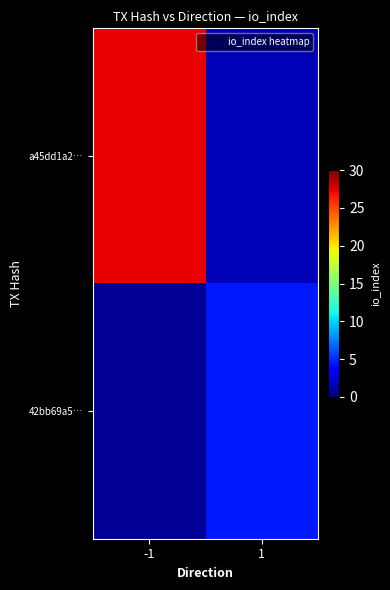

Reading left to right, list all the values displayed in this chart.

a45dd1a2…: -1=27.2	1=1.5
42bb69a5…: -1=0.7	1=4.5